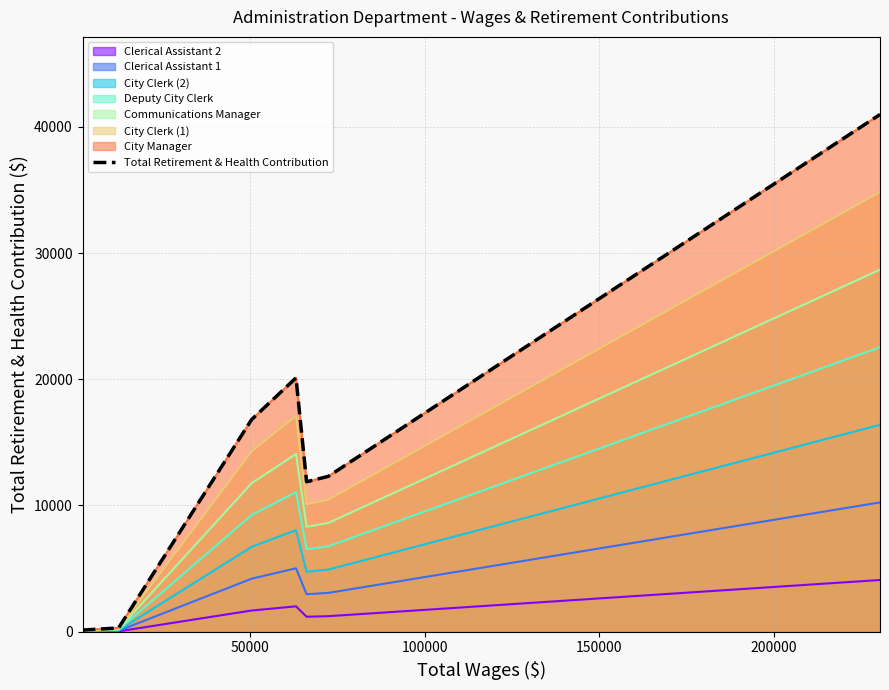

What is the difference between the maximum and second lowest values?

40680